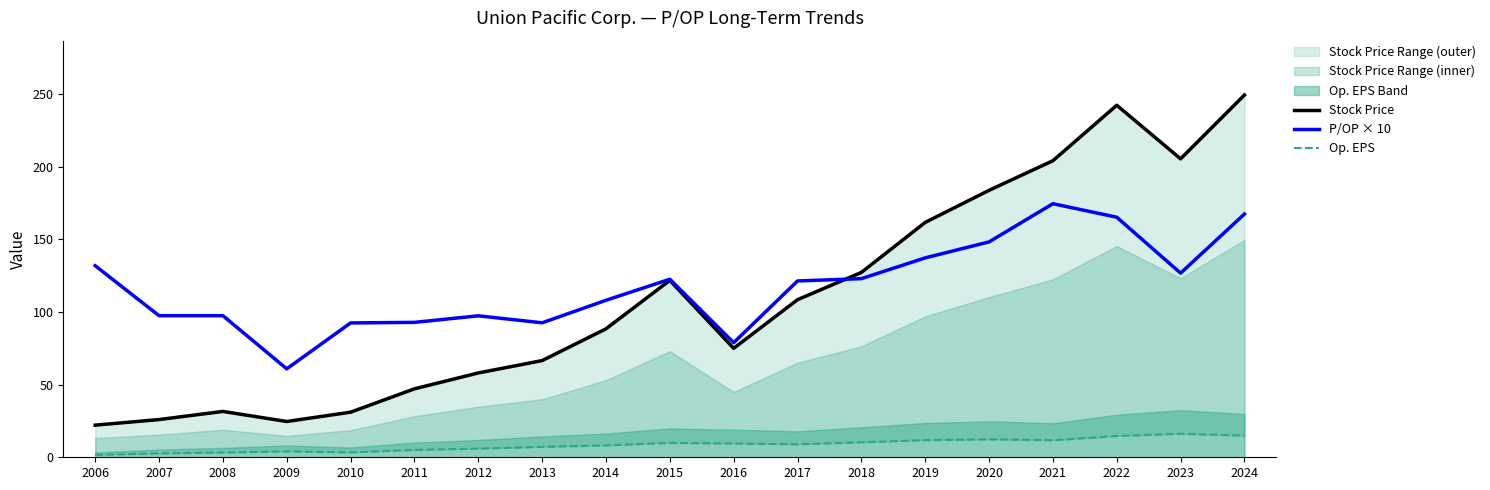

Which label corresponds to the largest value in the chart?

2024